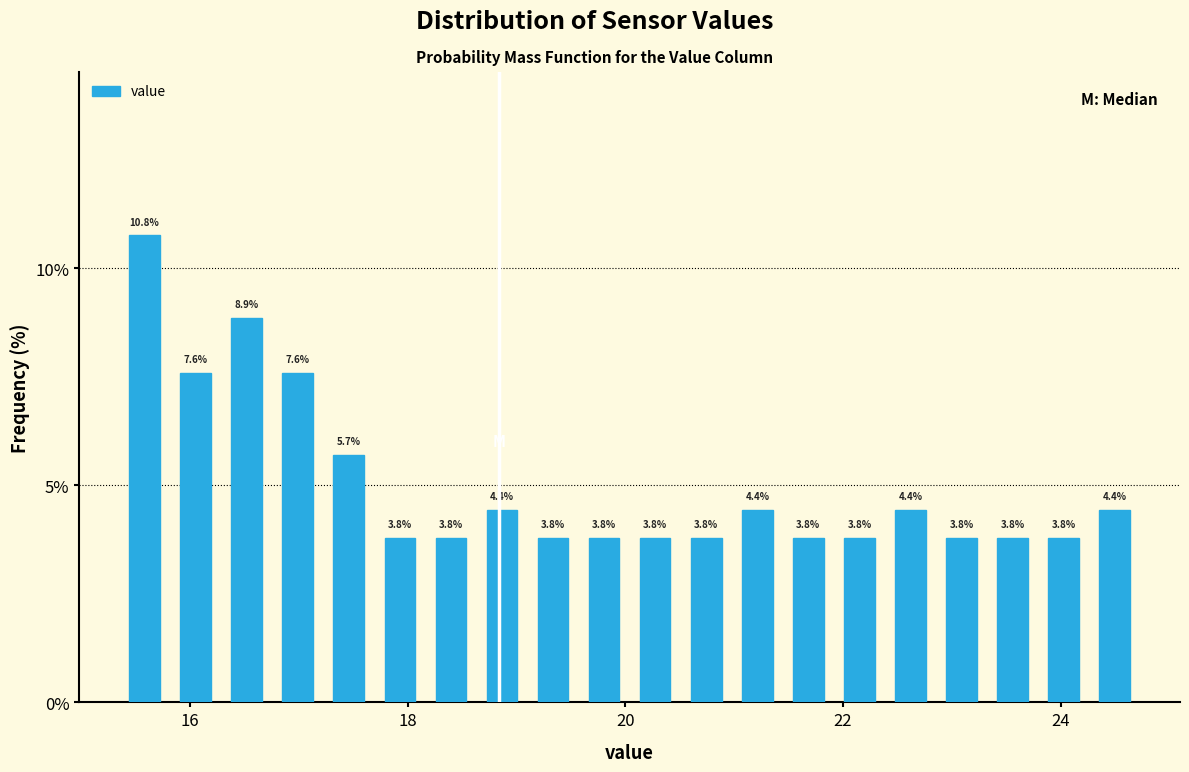

Read against the x-axis, roughly where is the centre of the tallest bar?

15.6